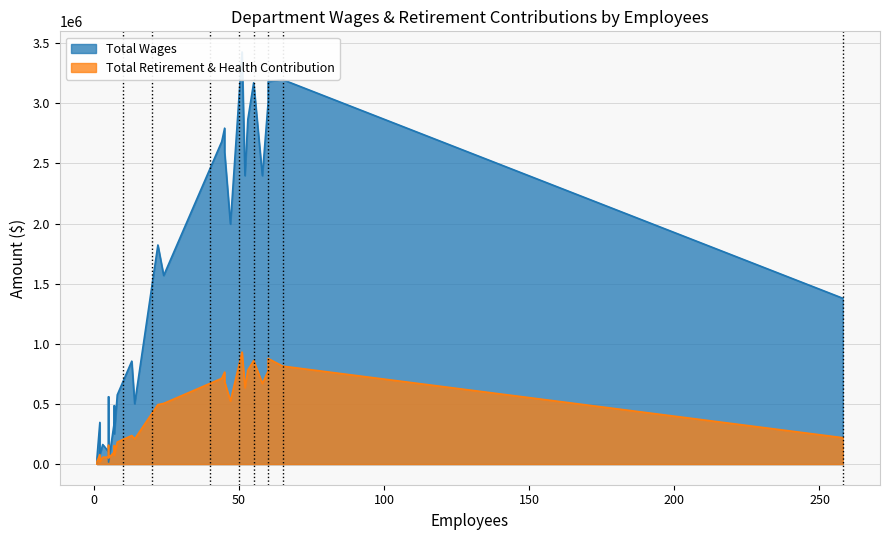

At how many categories does at least one series exceed 2216626?

11